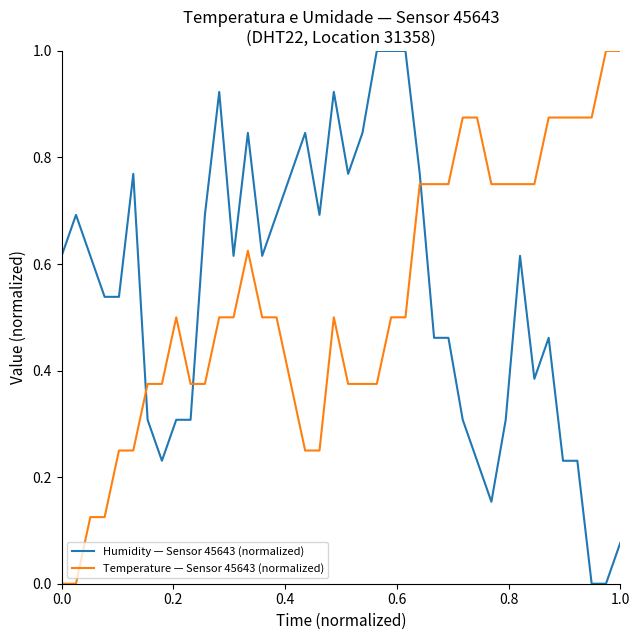

What is the highest value of the Temperature — Sensor 45643 (normalized) series?

1.0